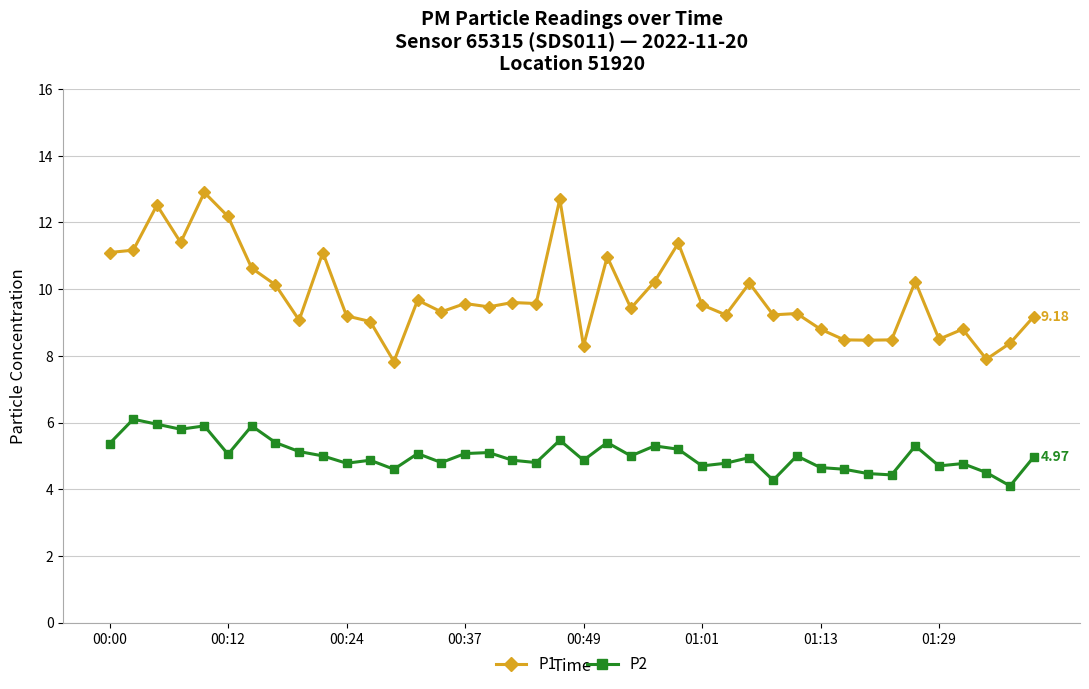

At how many categories does at least one series exceed 8?

38